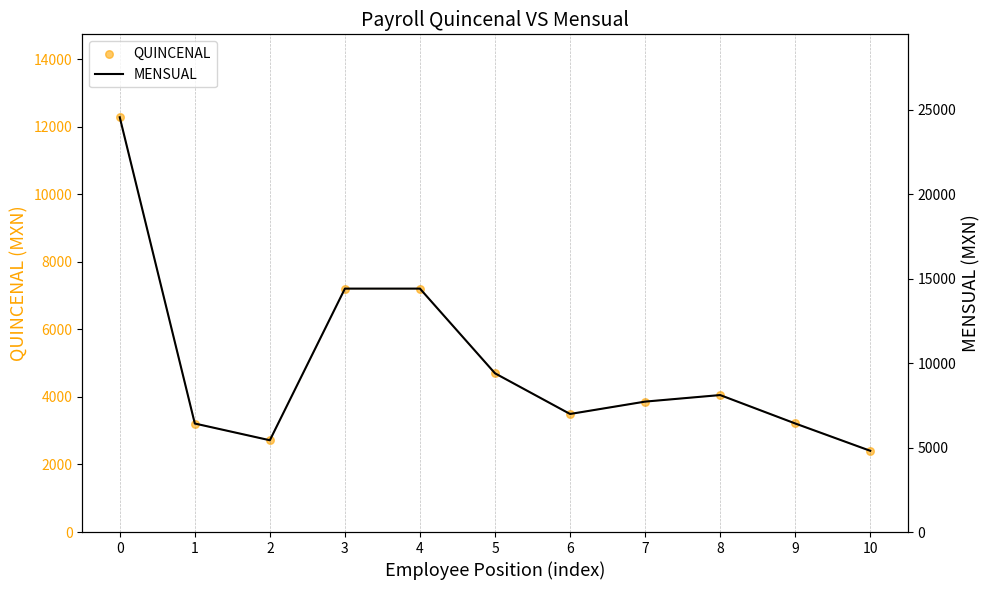

Which series reaches the minimum Y coordinate?

QUINCENAL